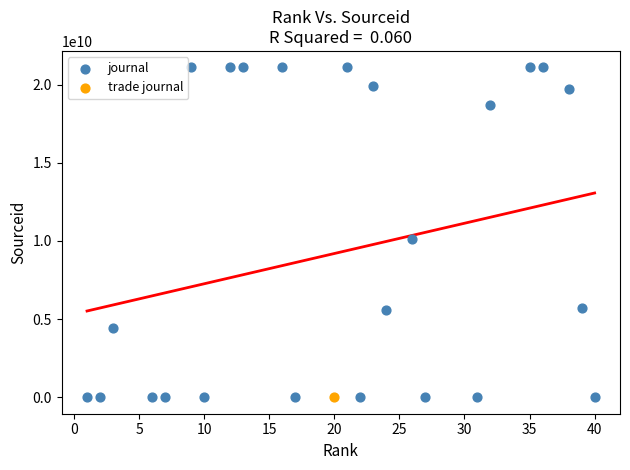

What are all the series names shown in the legend?

journal, trade journal